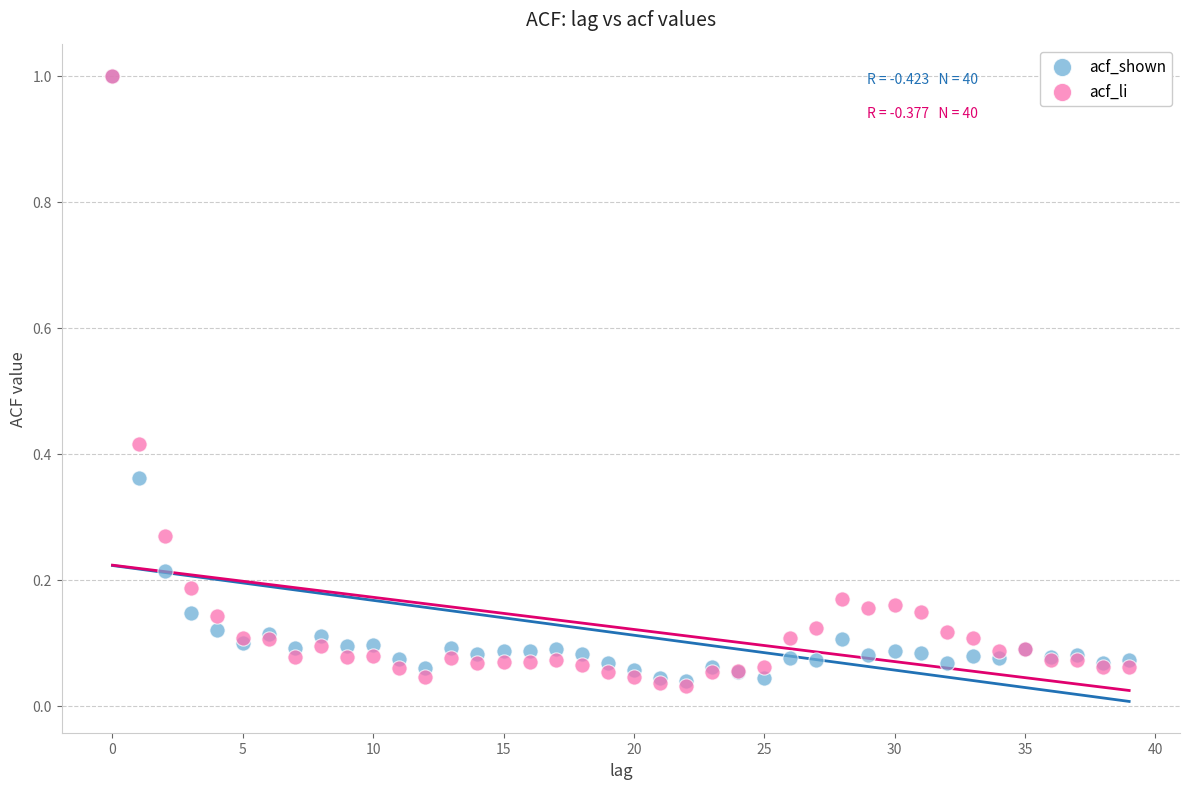

What are all the series names shown in the legend?

acf_shown, acf_li